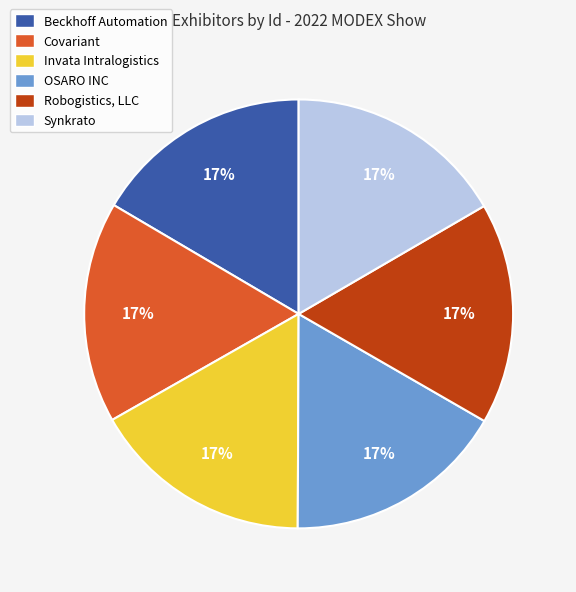

What is the ratio of the value at Robogistics, LLC to the value at Invata Intralogistics?

1.0